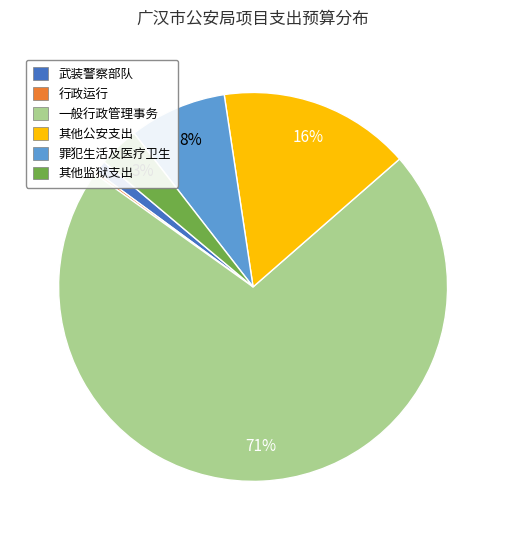

What is the majority slice?

一般行政管理事务